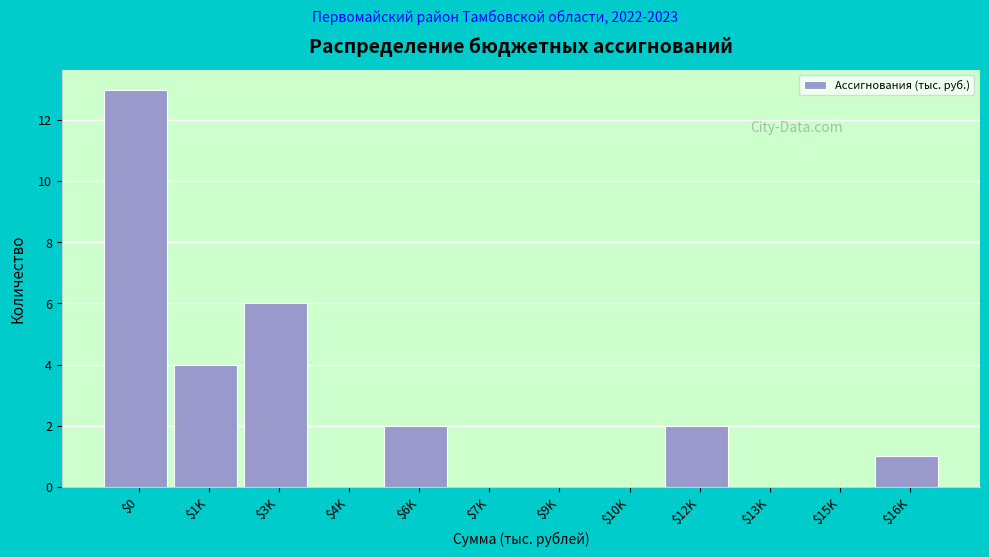

At which category does the chart reach its peak across all series?

$0